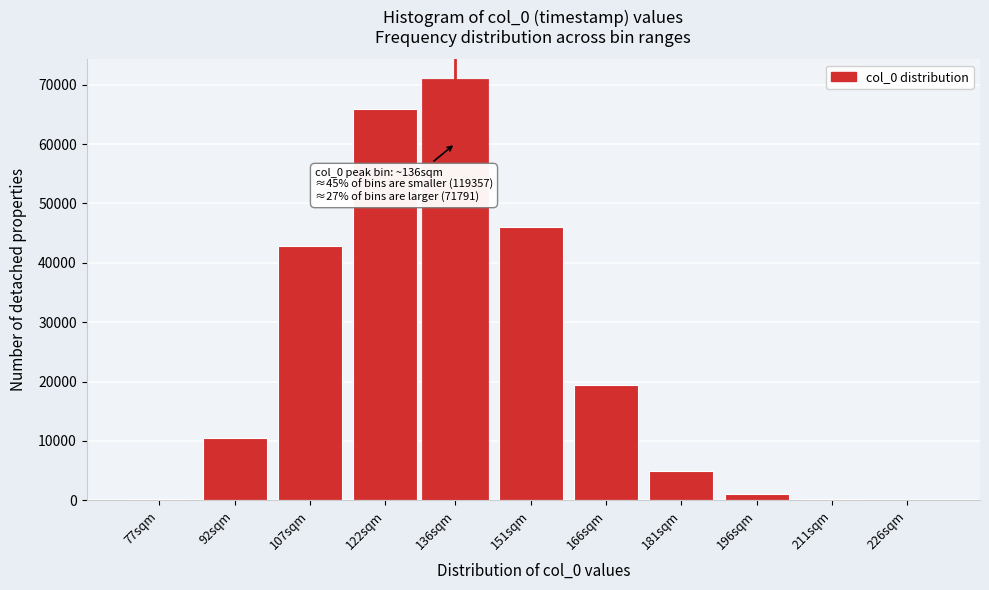

What is the sum of all values?

261854